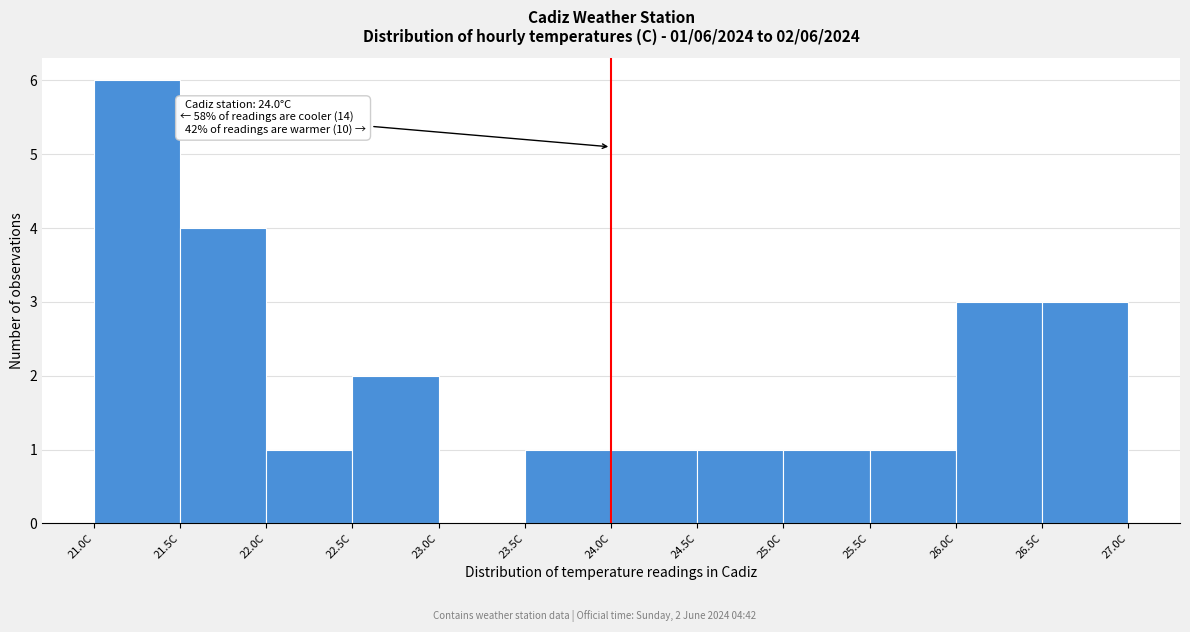

Over which range of the x-axis is the bar tallest?

21.0 to 21.5